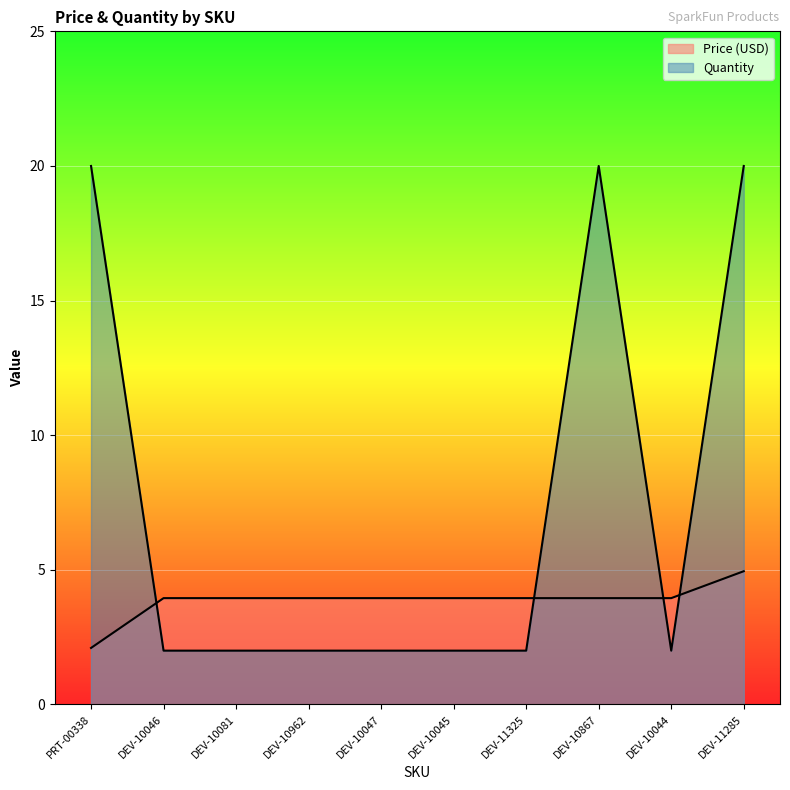

What is the label of the 4th point from the left?

DEV-10962